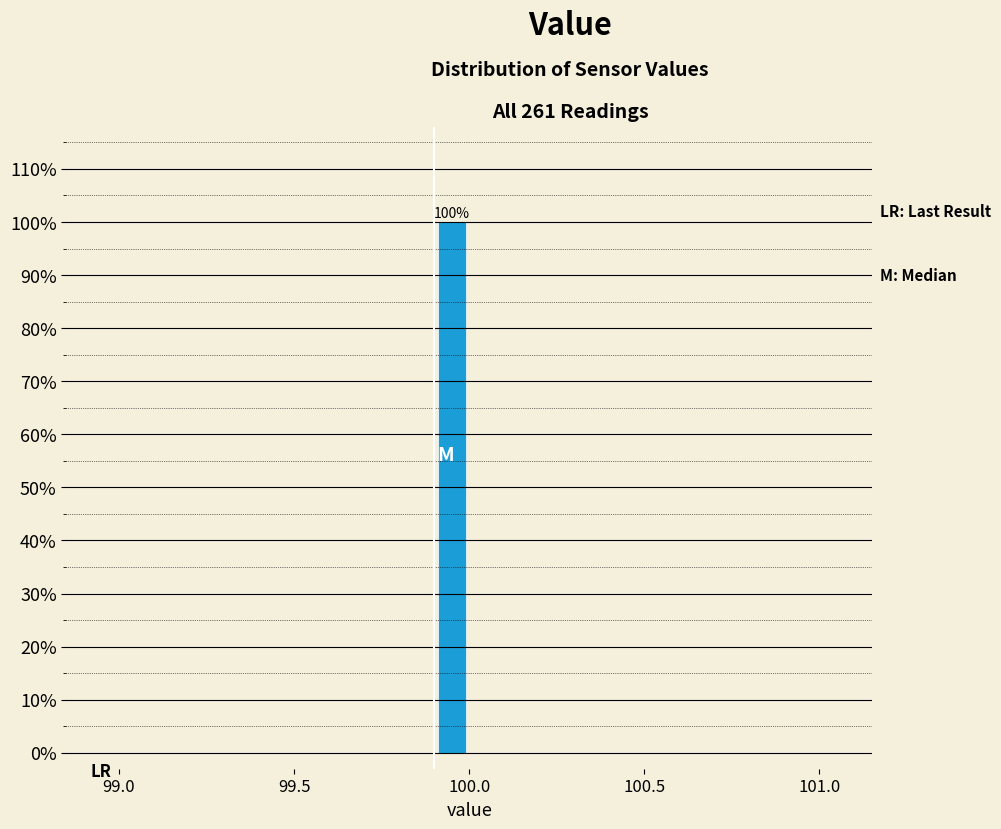

Read against the x-axis, roughly where is the centre of the tallest bar?

99.95